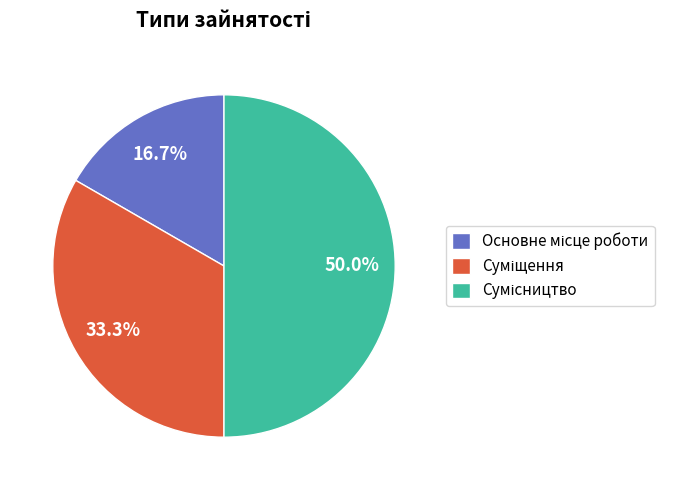

What percentage is the Суміщення slice, to the nearest percent?

33%